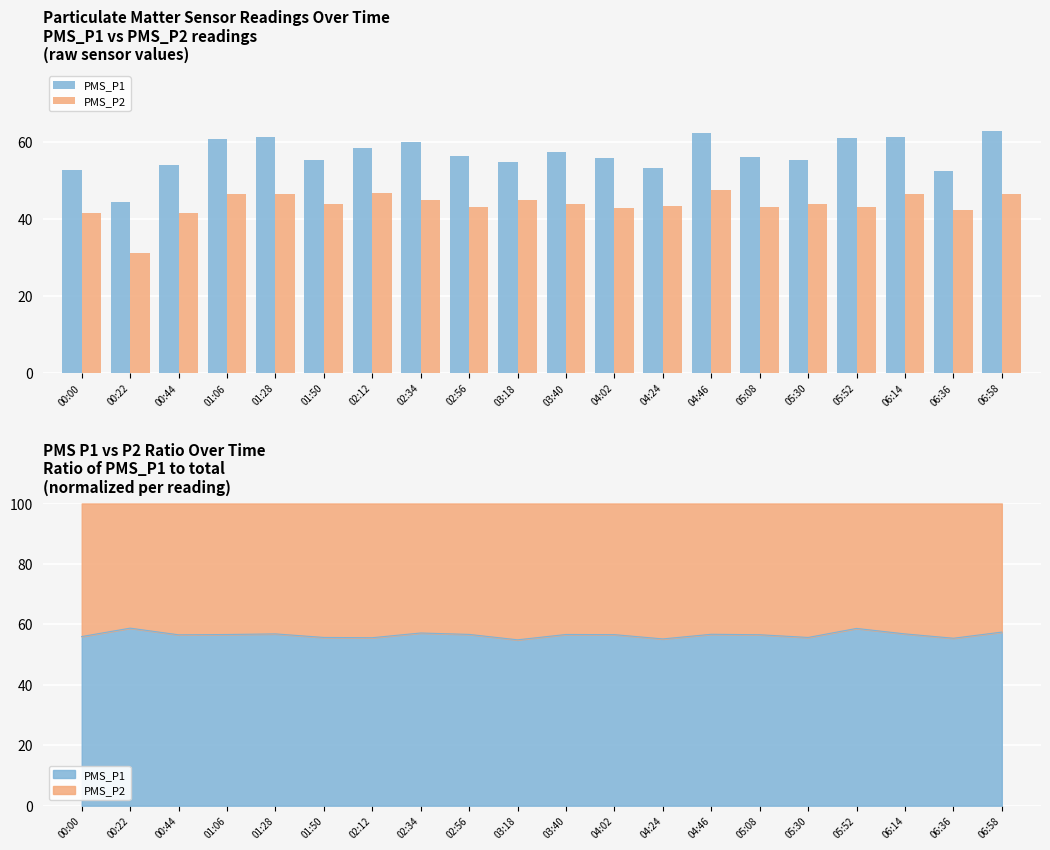

Is it true that PMS_P2 equals 44.0 at 05:30?

True